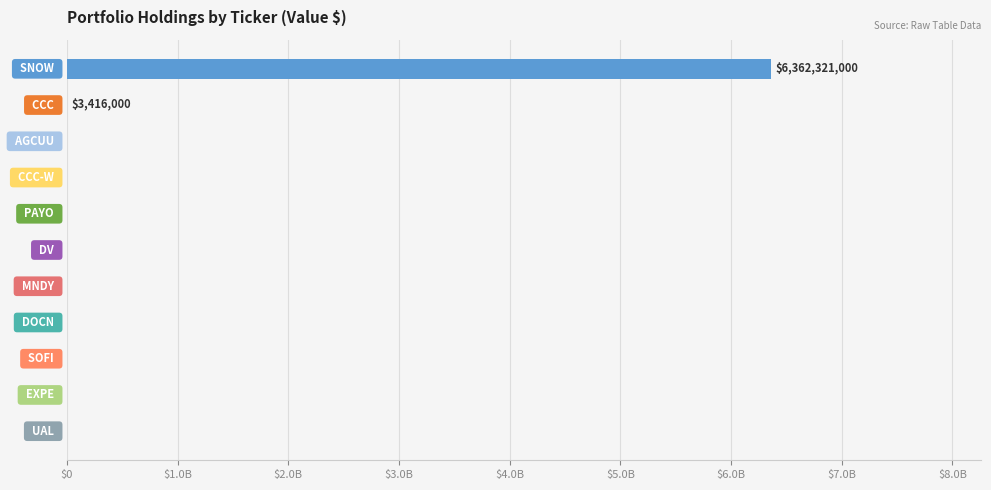

Are the bars horizontal?

Yes